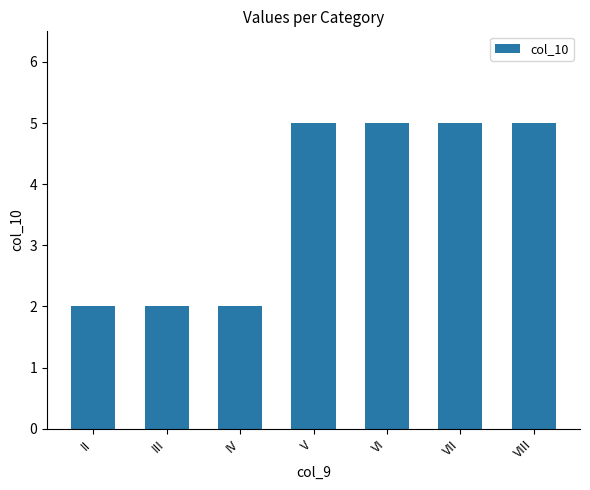

What is the sum of the values at IV and VIII?

7